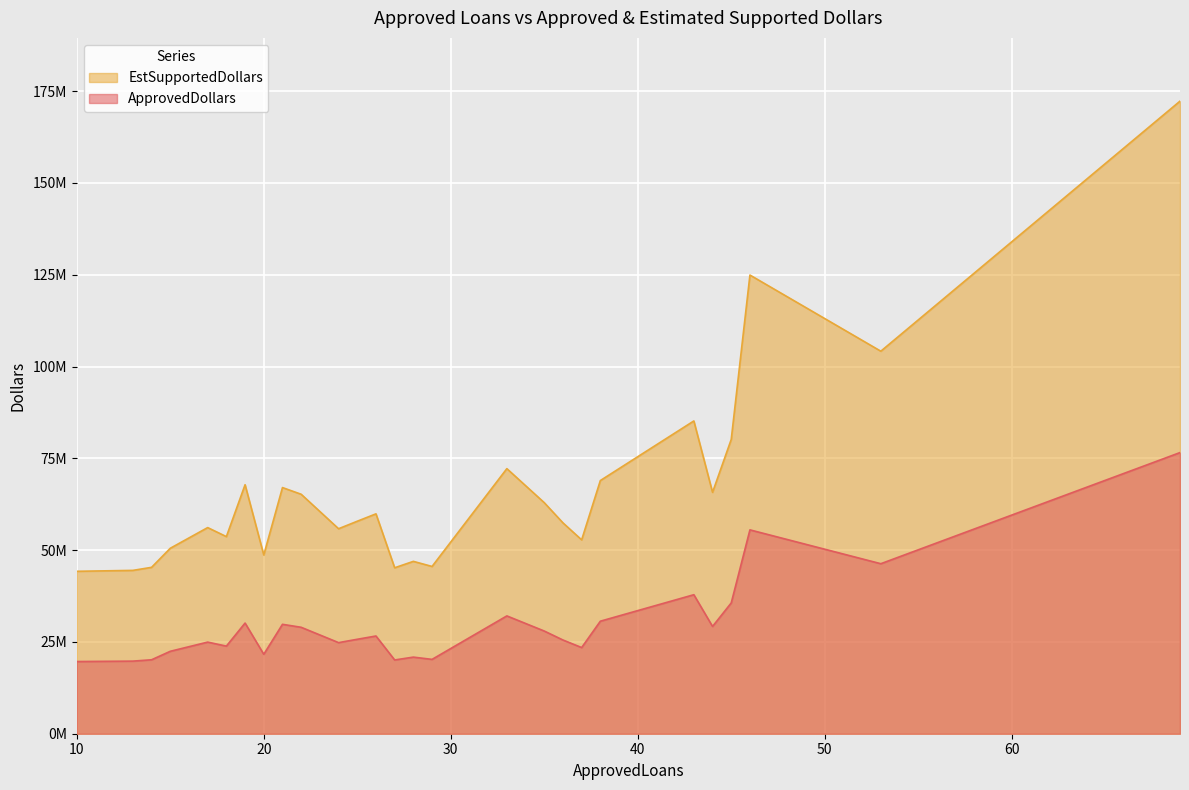

What is the spread (max minus min) of values at 27?

25108750